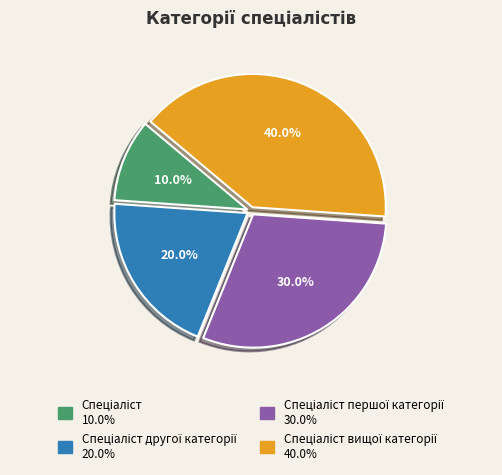

Is there a majority slice in this chart?

No